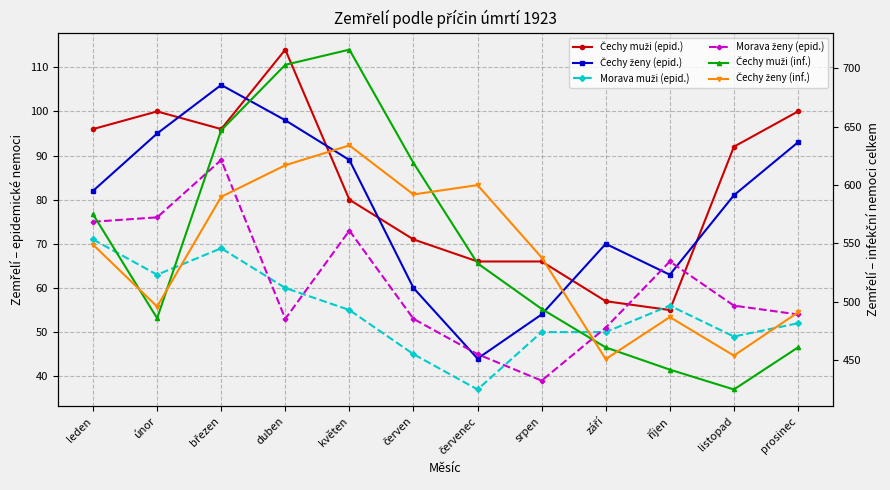

What is the average value of the Čechy ženy (inf.) series?

542